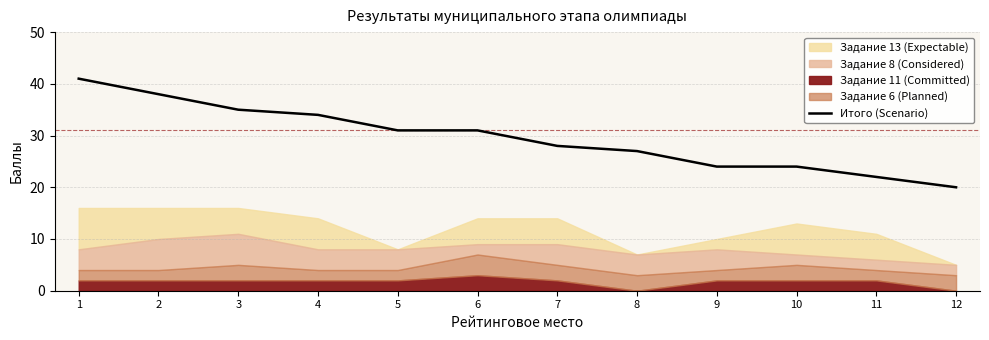

Which category has the lowest value in the Итого (Scenario) series?

12